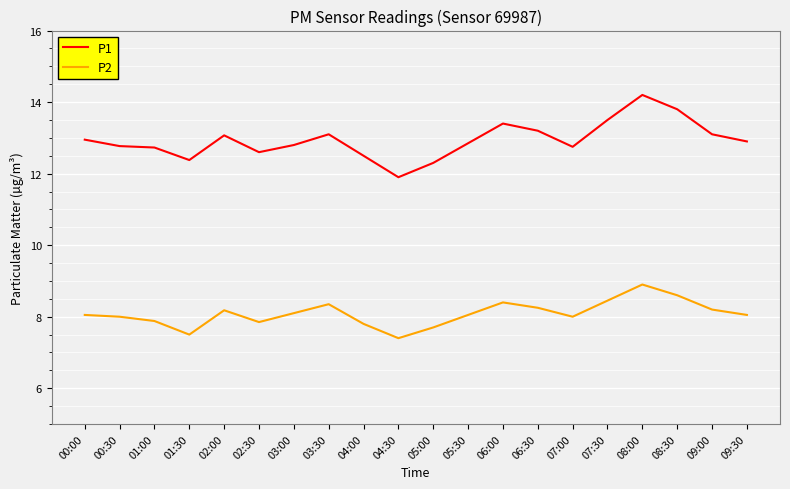

What are all the series names shown in the legend?

P1, P2